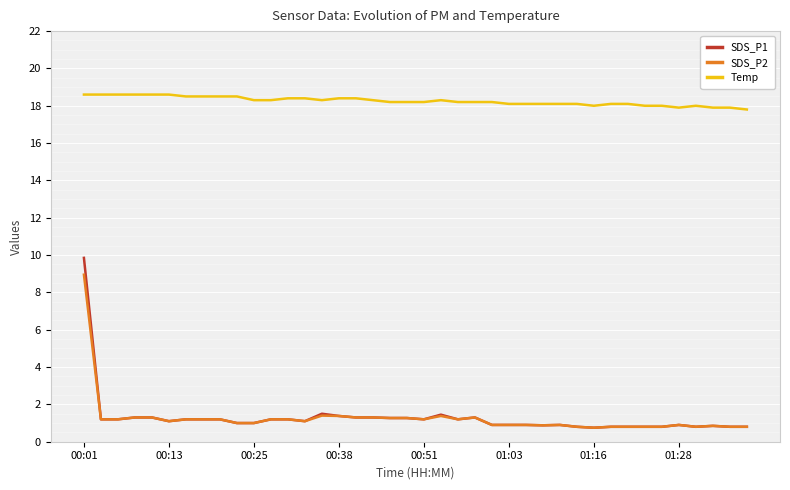

What value does the SDS_P1 series have at 01:03?

0.9